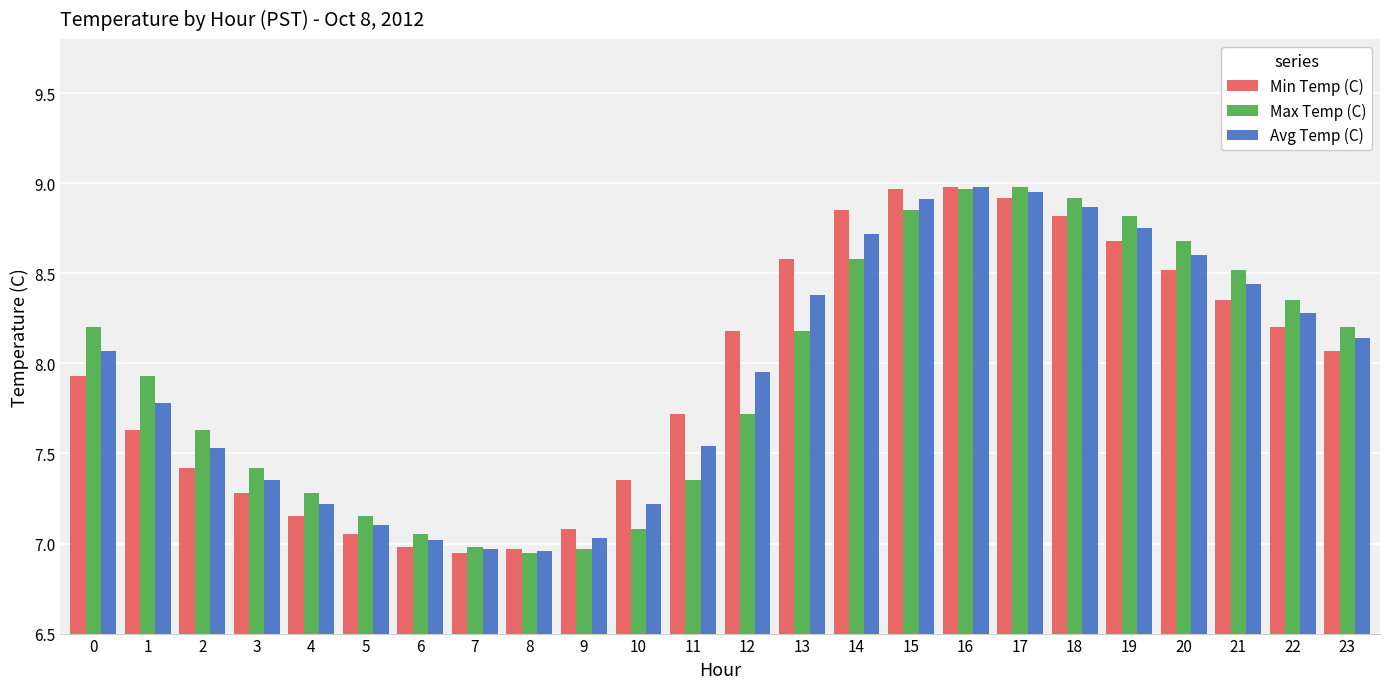

What is the value of the Max Temp (C) bar at the 21st from the left?

8.7